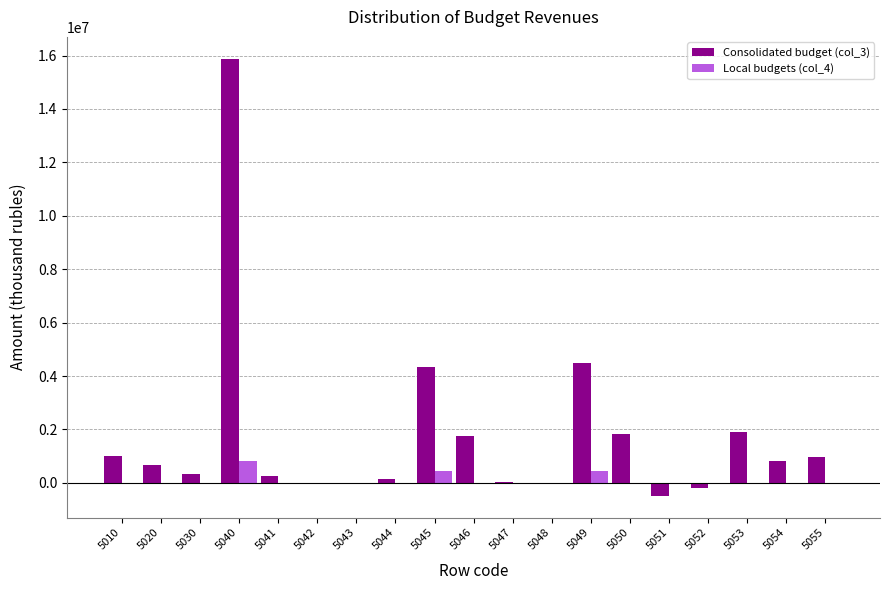

True or false: Consolidated budget (col_3) has a value of -480245 at 5051.

True